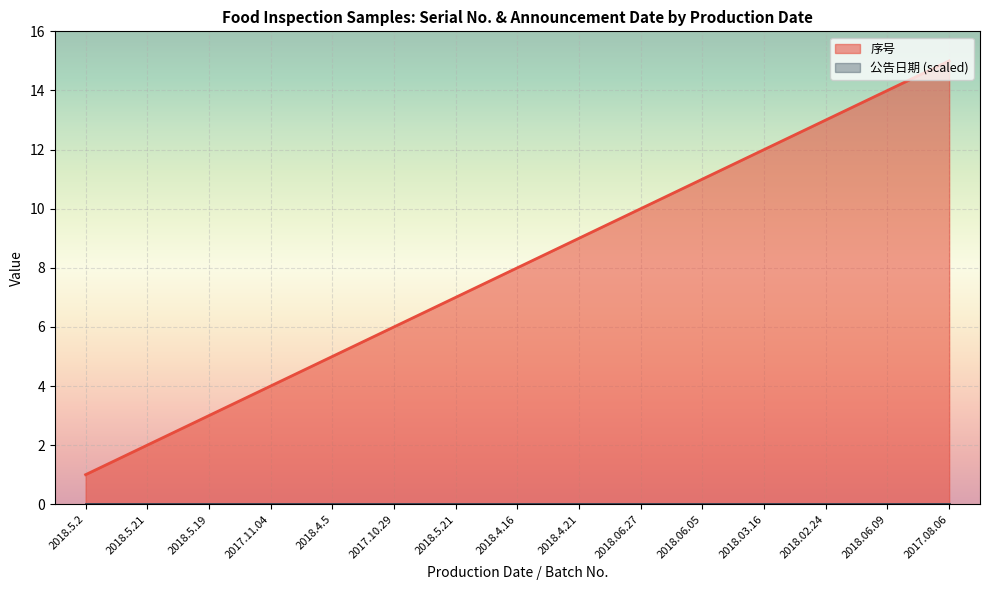

Approximately how many times larger is the value at 2018.06.05 compared to 2018.4.16?

1.4